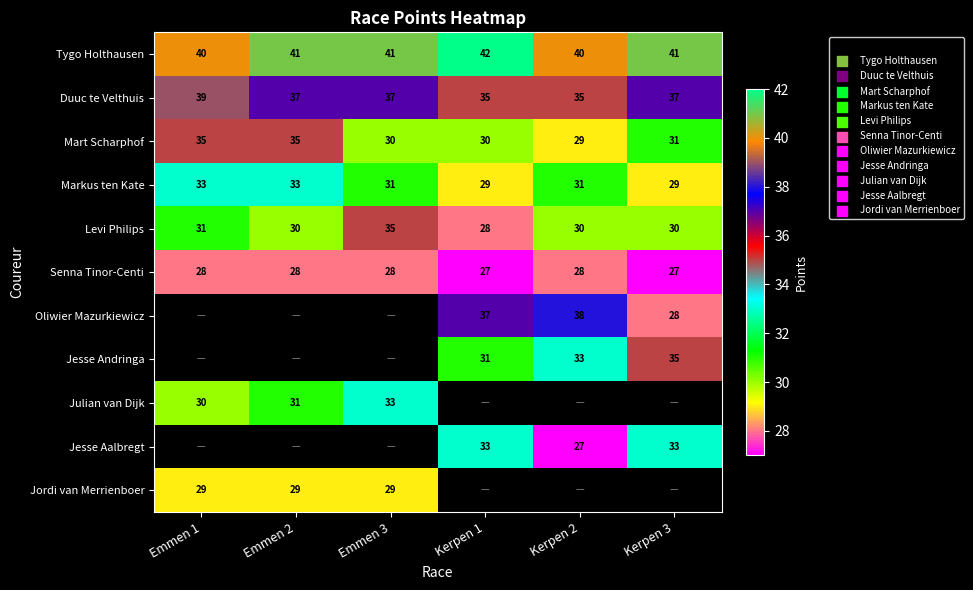

Where is Levi Philips nearest to the value 31?

Emmen 1